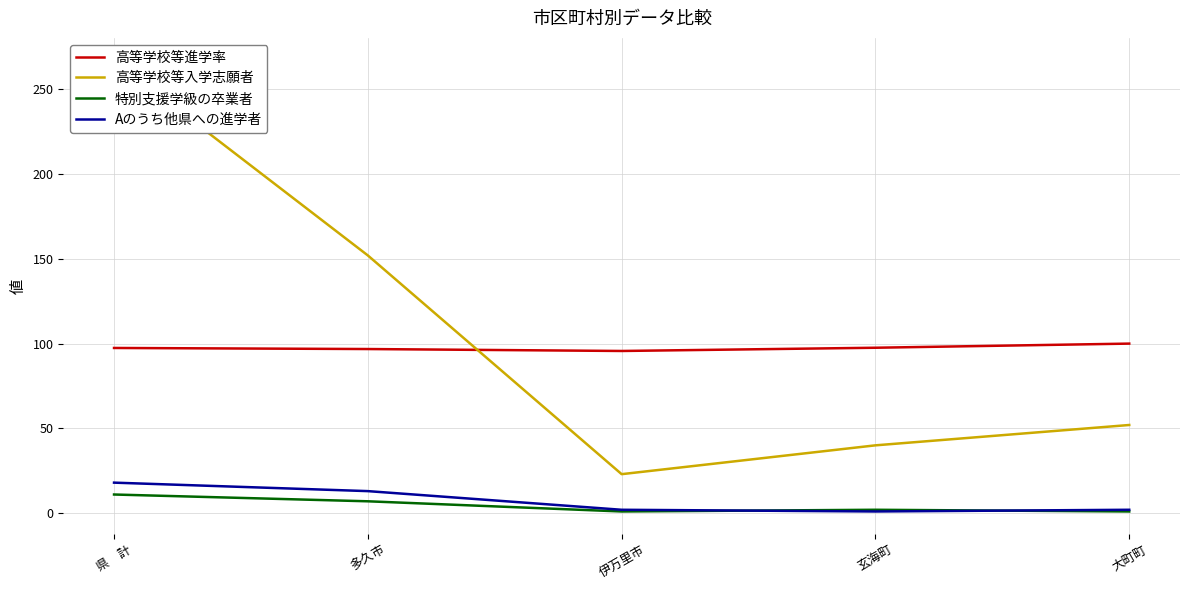

Is this an area chart (filled region under the line)?

No